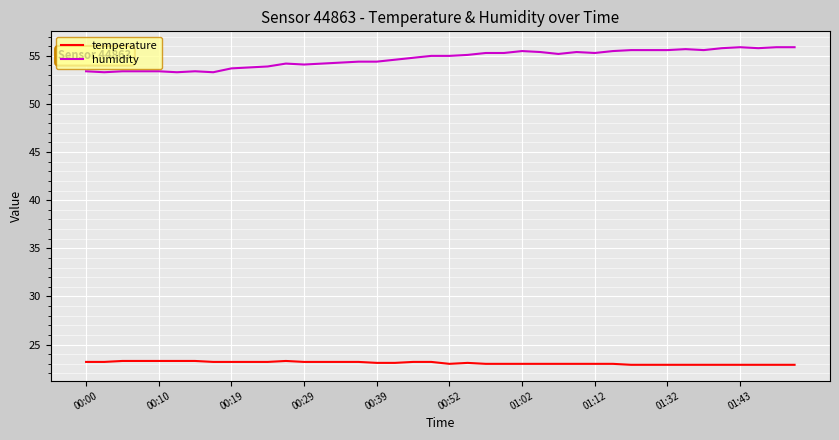

True or false: humidity and temperature intersect in this chart.

False